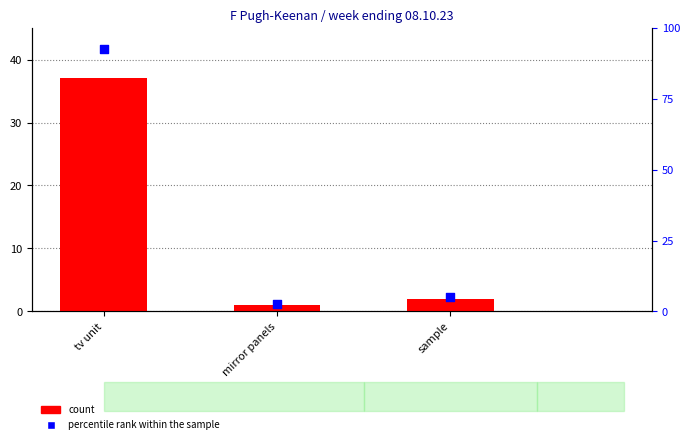

What is the total value across all series at tv unit?

129.5